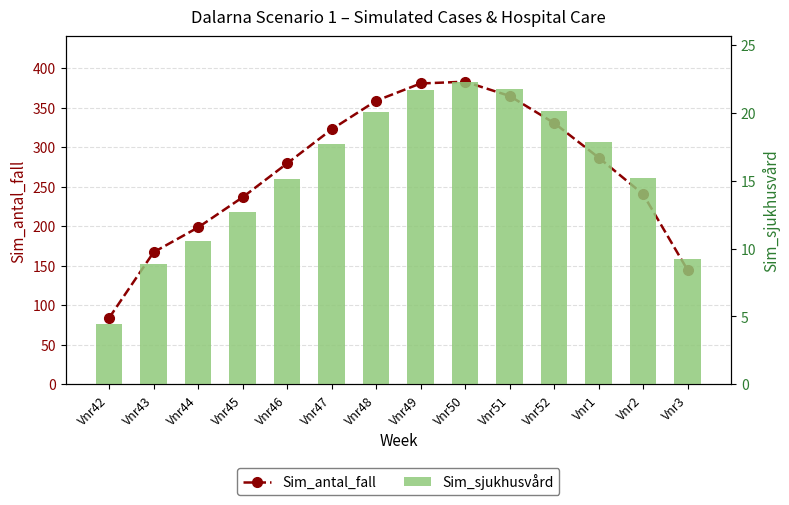

Rank the series at Vnr42 from highest to lowest value.

Sim_antal_fall, Sim_sjukhusvård